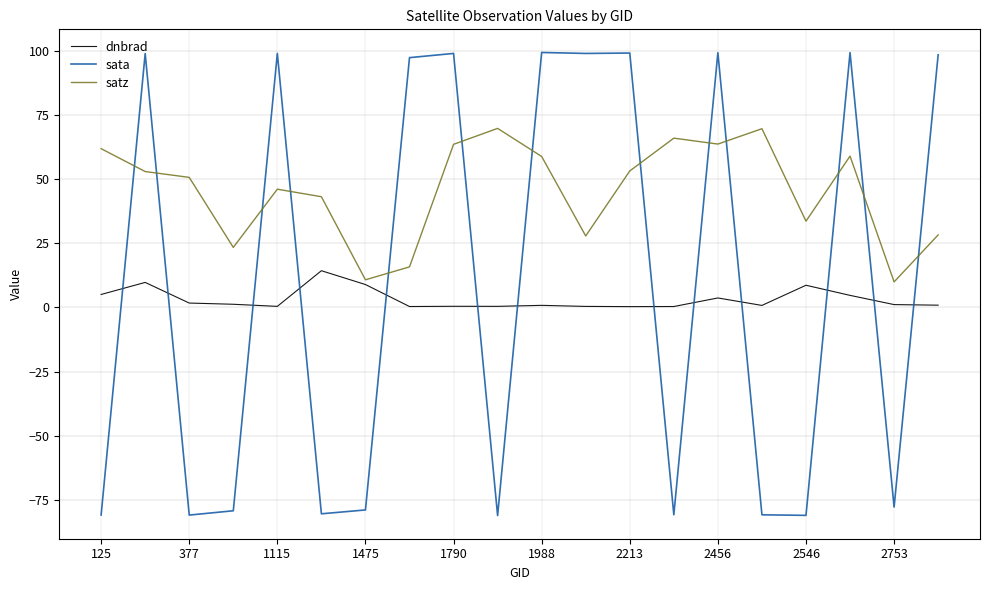

Count the number of data series in this chart.

3